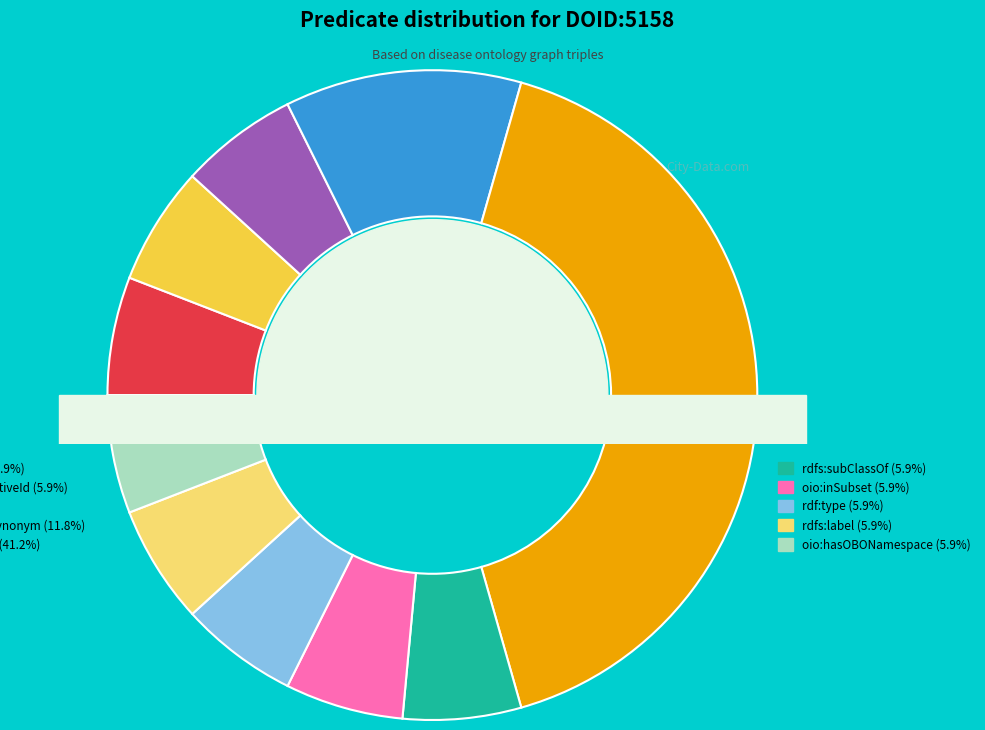

True or false: oio:hasExactSynonym accounts for 12% of the total.

True